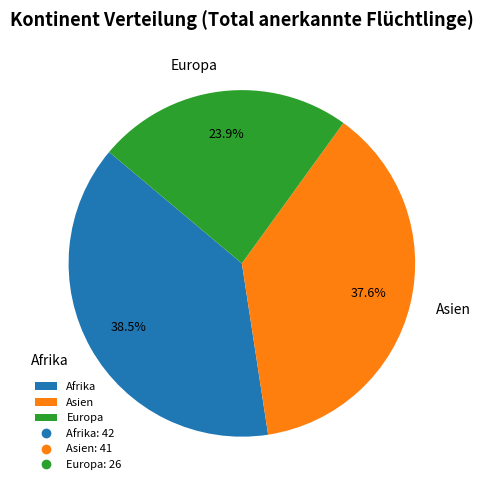

True or false: Europa accounts for 24% of the total.

True